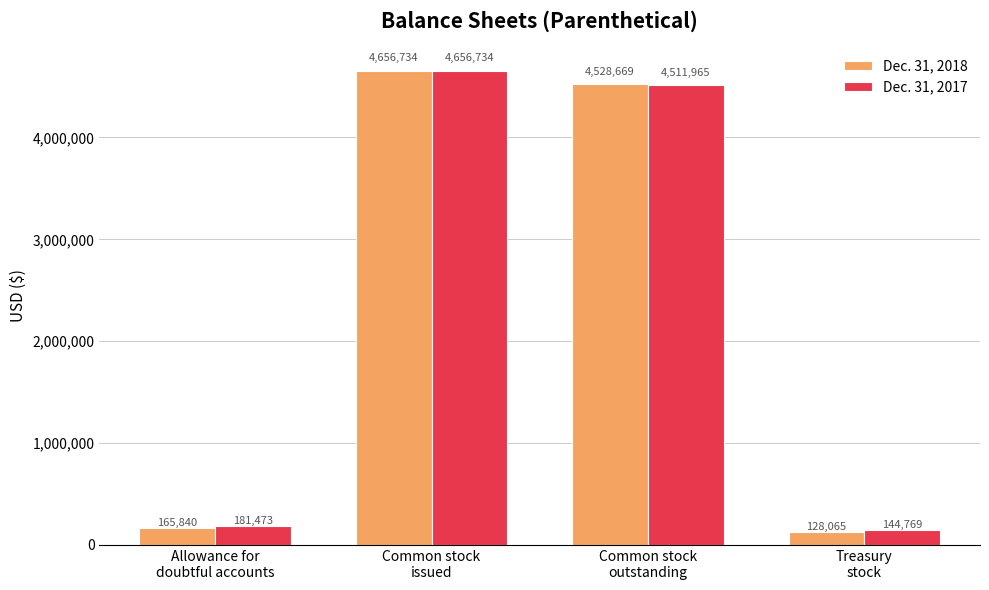

The Dec. 31, 2017 series shows 181473 at Allowance for
doubtful accounts. True or false?

True